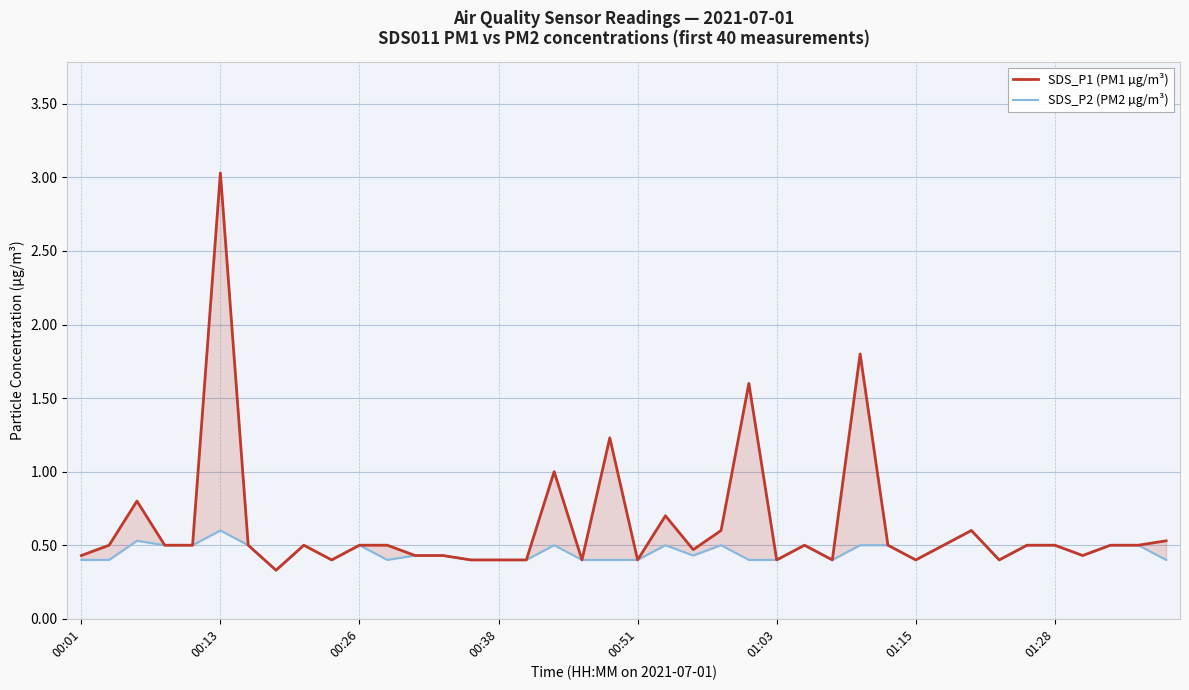

How many lines are shown in the chart?

2